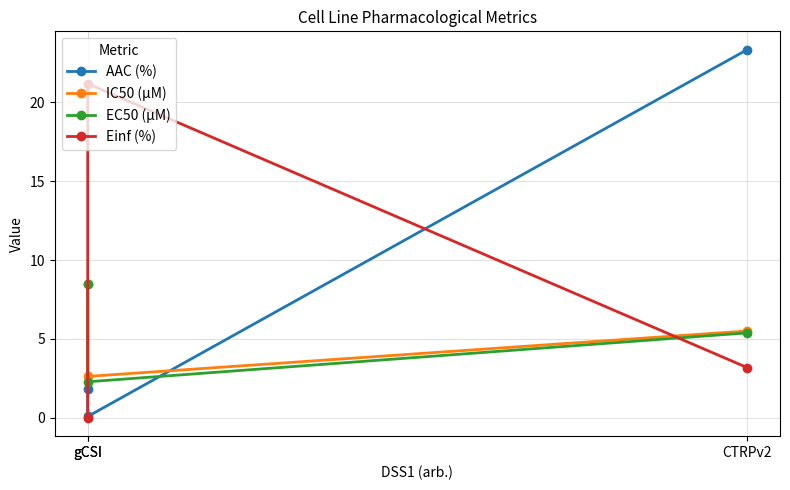

Is the value of Einf (%) at gCSI greater than the value of EC50 (µM) at CTRPv2?

No